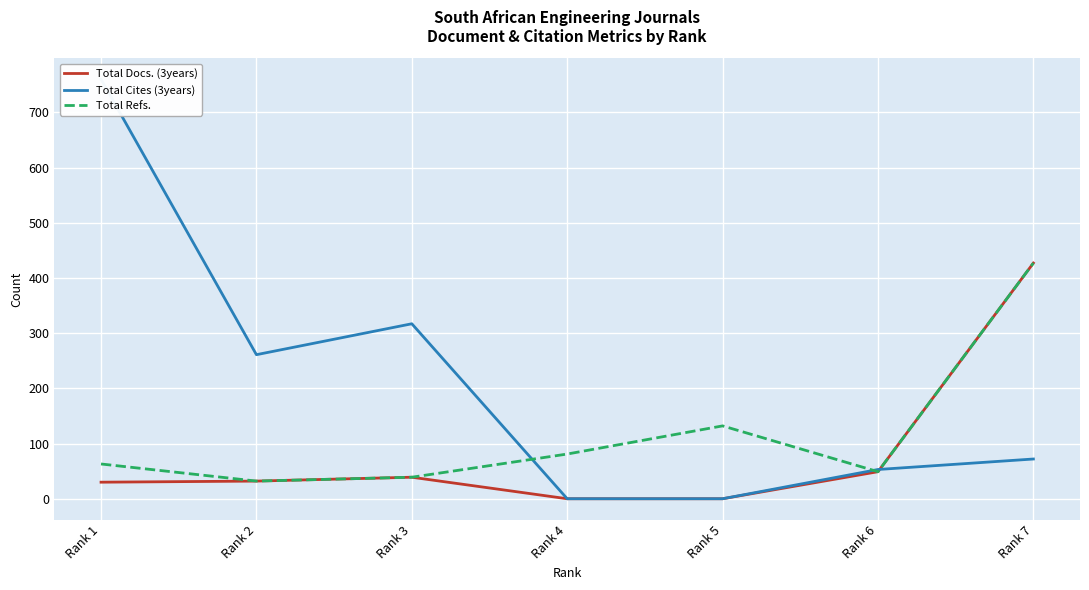

True or false: Total Refs. and Total Docs. (3years) cross at least once.

False